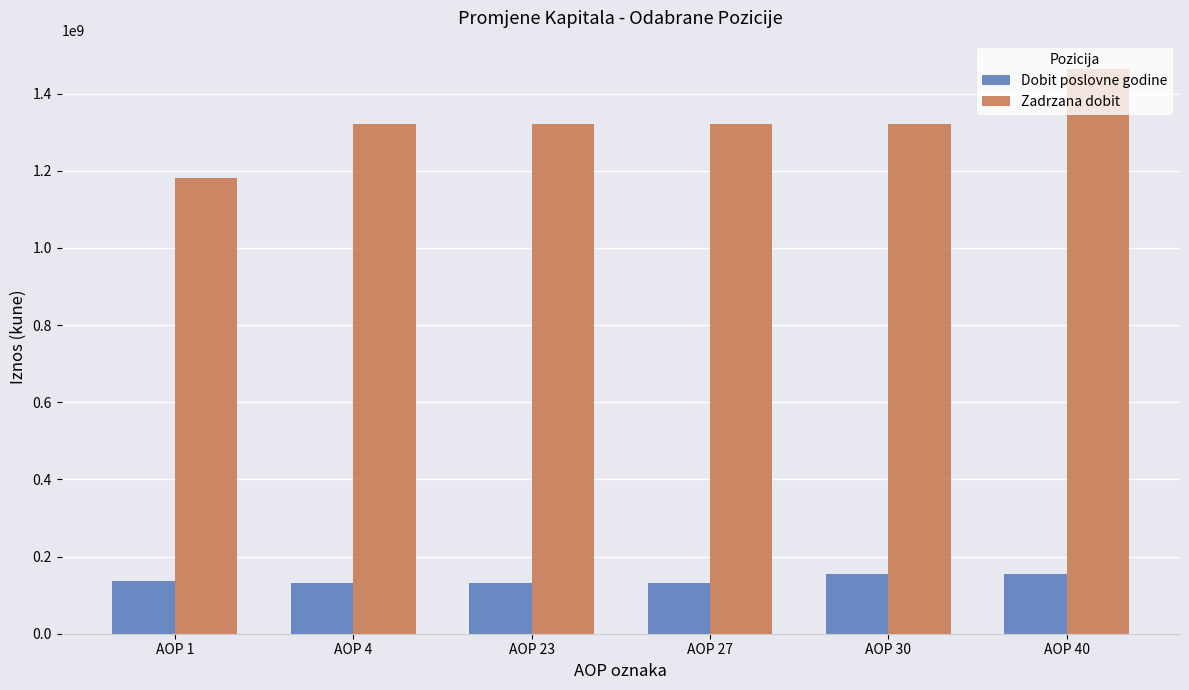

Count the Dobit poslovne godine values in the range 132255384 to 155267567.

6